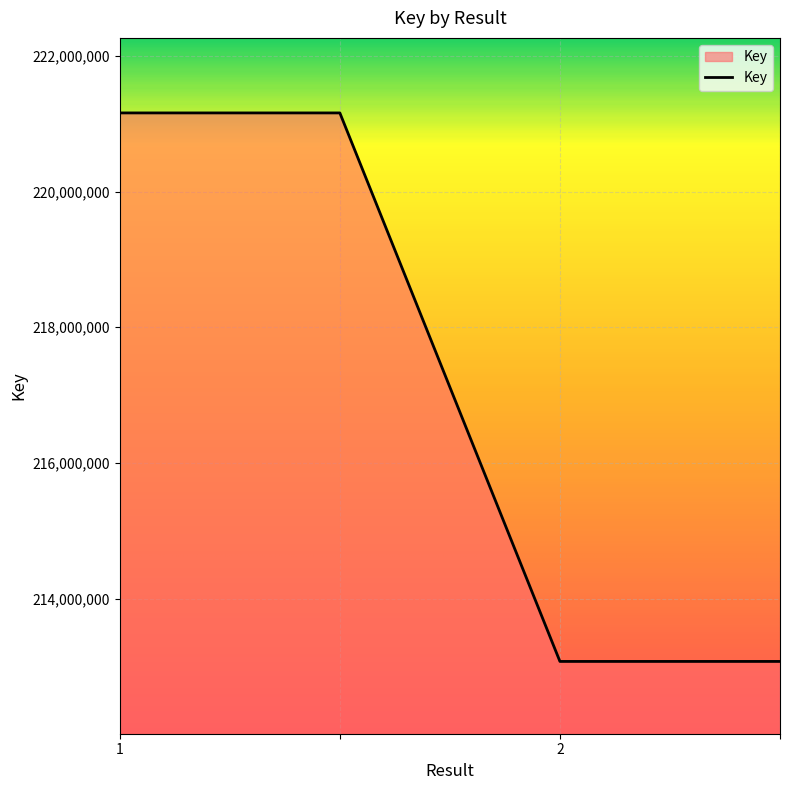

Reading left to right, list all the values displayed in this chart.

221158850	221158850	213075388	213075388